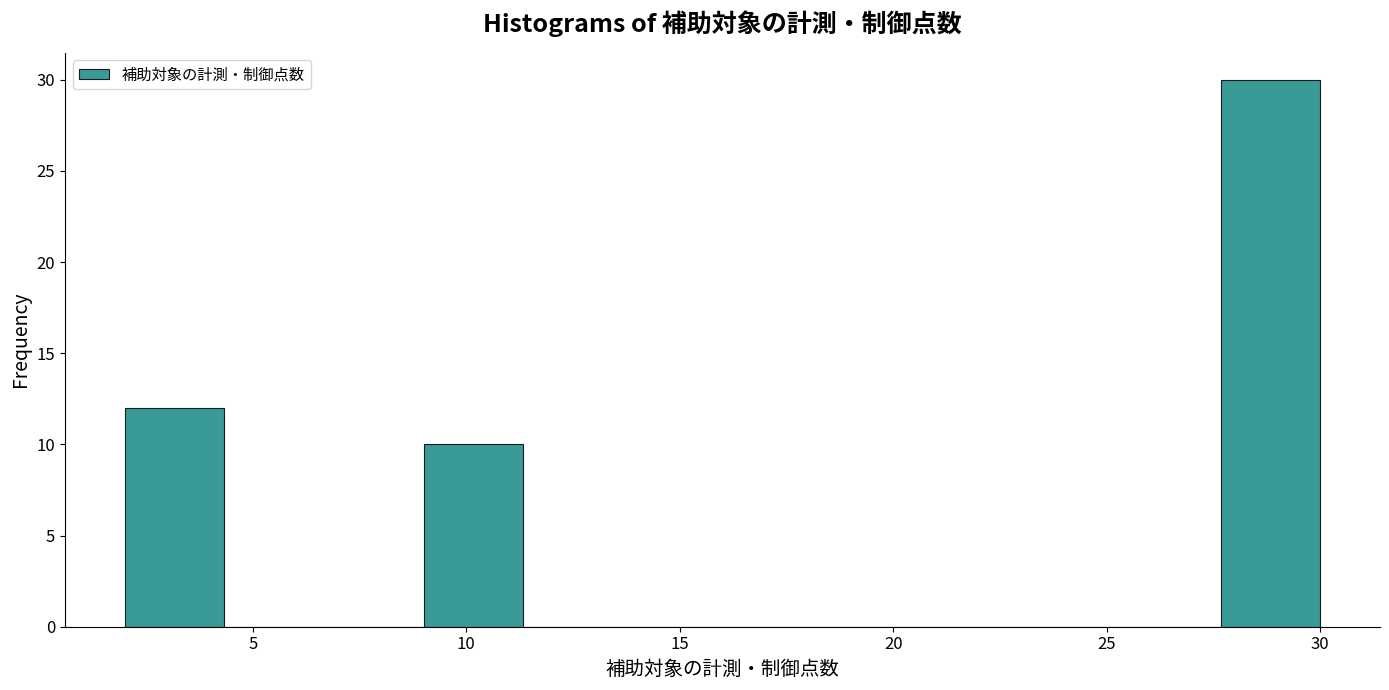

Reading left to right, transcribe this chart: for each bar, give the range it covers on the x-axis and its height. Neither the bar edges nor the heights are printed on the chart, so give them approximately, as read against the axes.

2.0 to 4.5: 12
4.5 to 6.5: 0
6.5 to 9.0: 0
9.0 to 11.5: 10
11.5 to 13.5: 0
13.5 to 16.0: 0
16.0 to 18.5: 0
18.5 to 20.5: 0
20.5 to 23.0: 0
23.0 to 25.5: 0
25.5 to 27.5: 0
27.5 to 30.0: 30